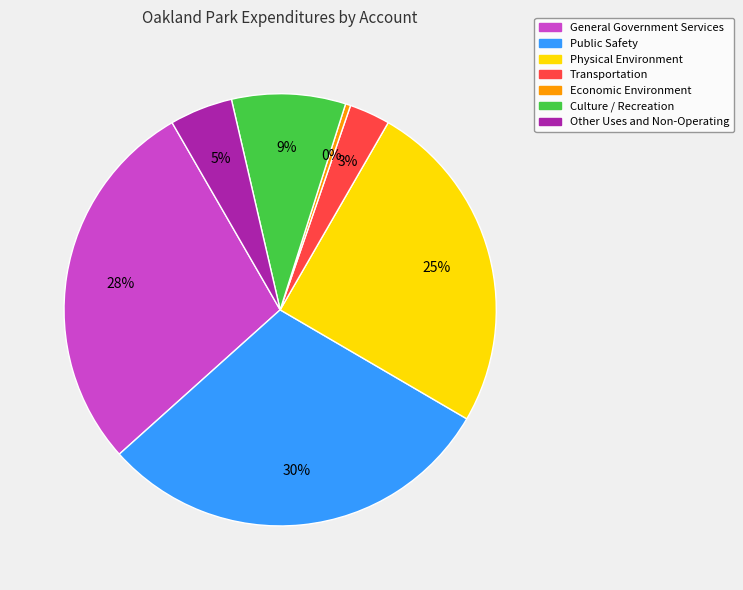

Approximately how many times larger is the value at Other Uses and Non-Operating compared to Economic Environment?

12.3